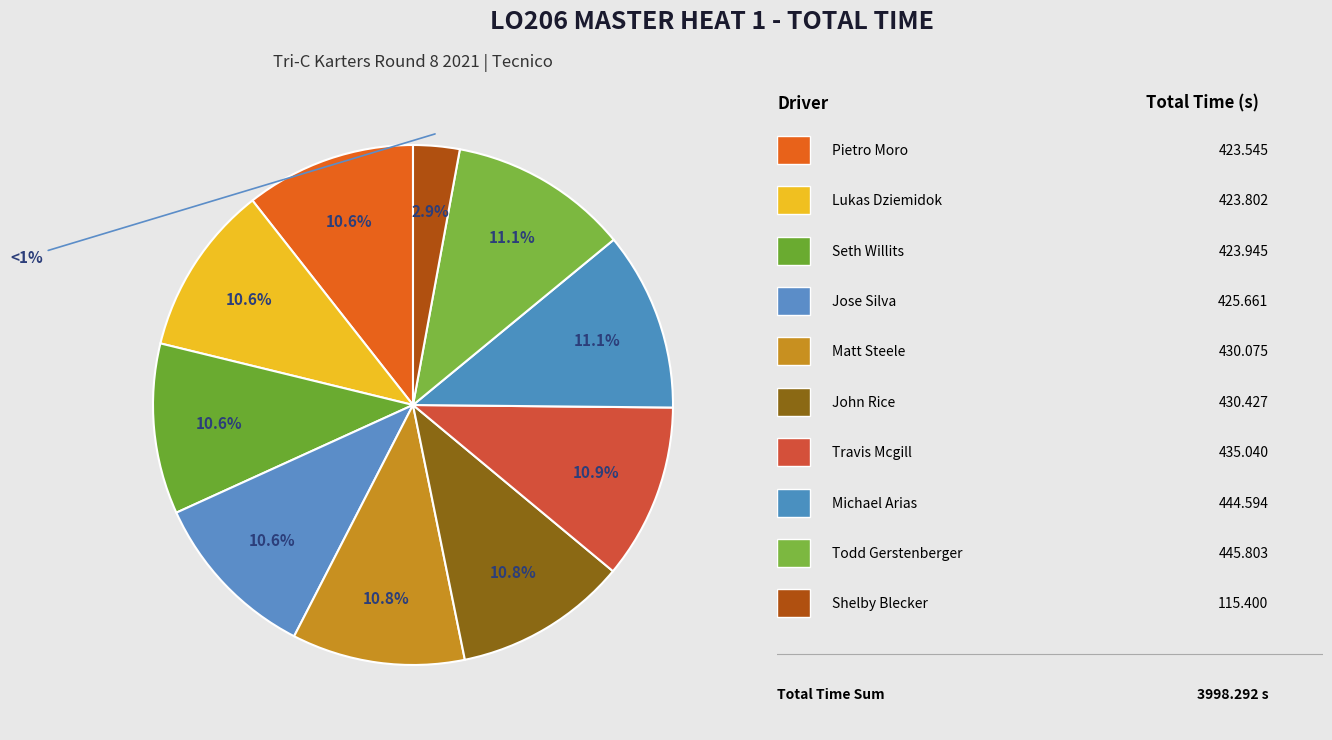

What is the ratio of the value at Todd Gerstenberger to the value at Seth Willits?

1.1